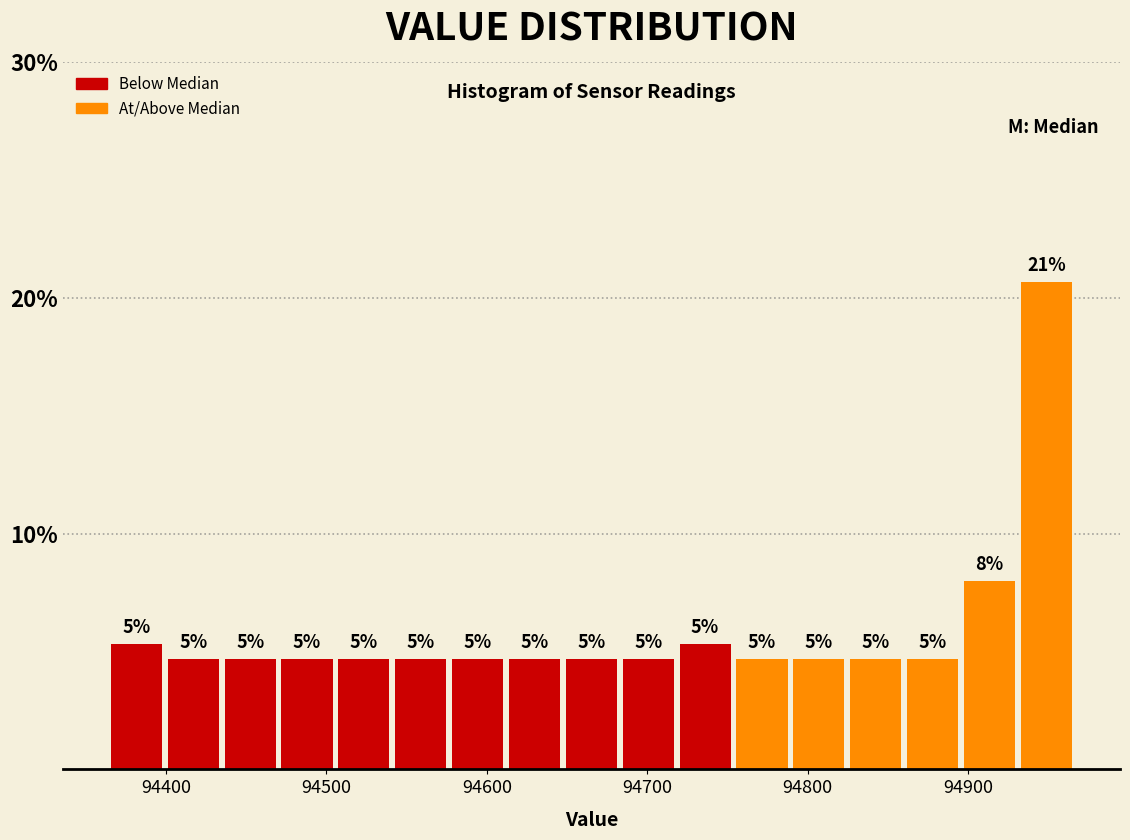

Around what value on the x-axis is the tallest bar? Give the approximate position of its centre, as read against the axis.

94950